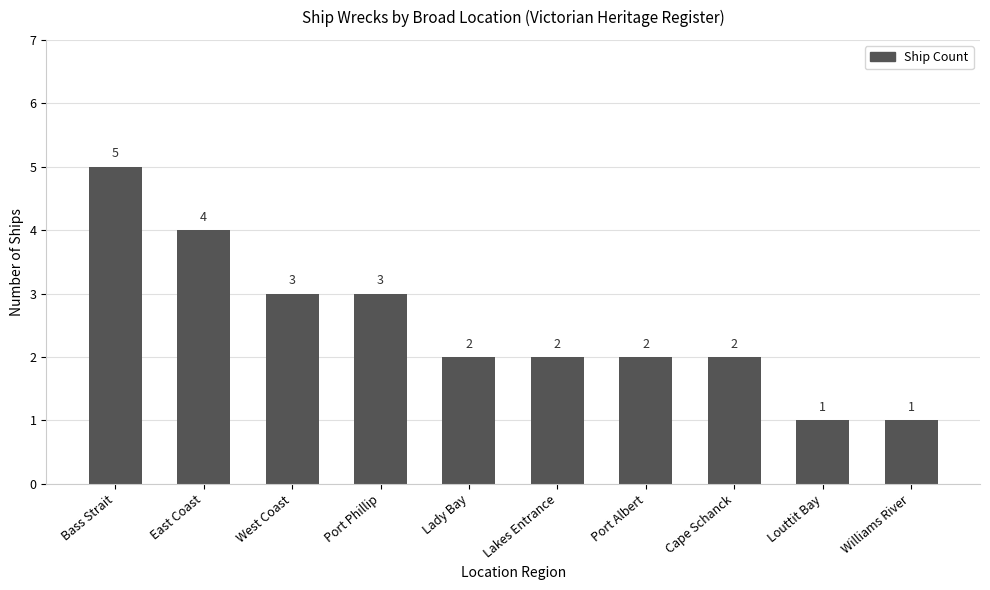

Does the chart contain stacked bars?

No